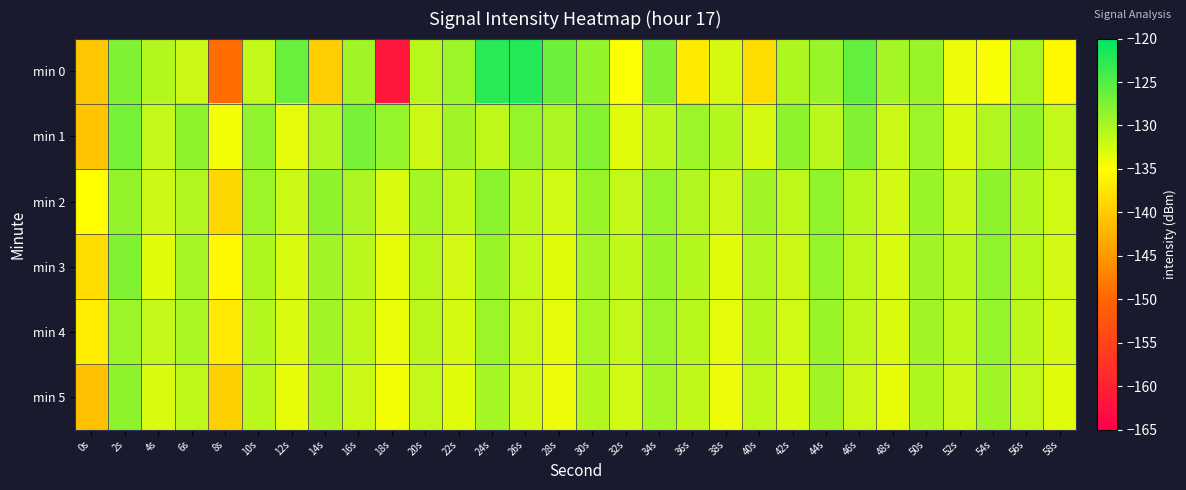

Between 14s and 50s, which series saw the biggest shift?

min 0